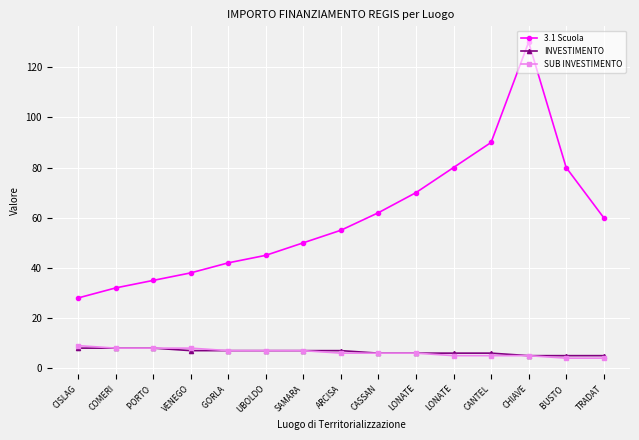

What is the sum of the SUB INVESTIMENTO values at VENEGO and UBOLDO?

15